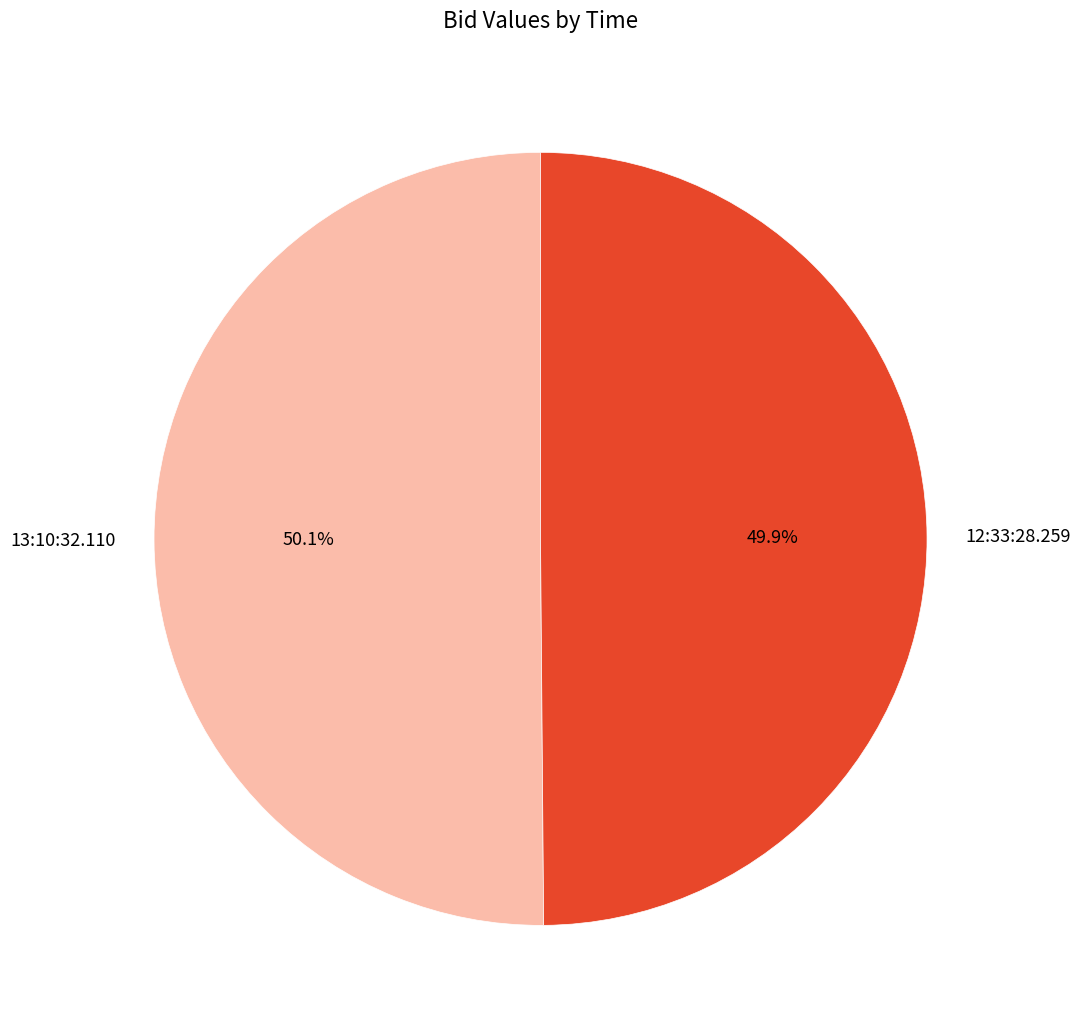

To the nearest percent, what is the average slice percentage?

50%